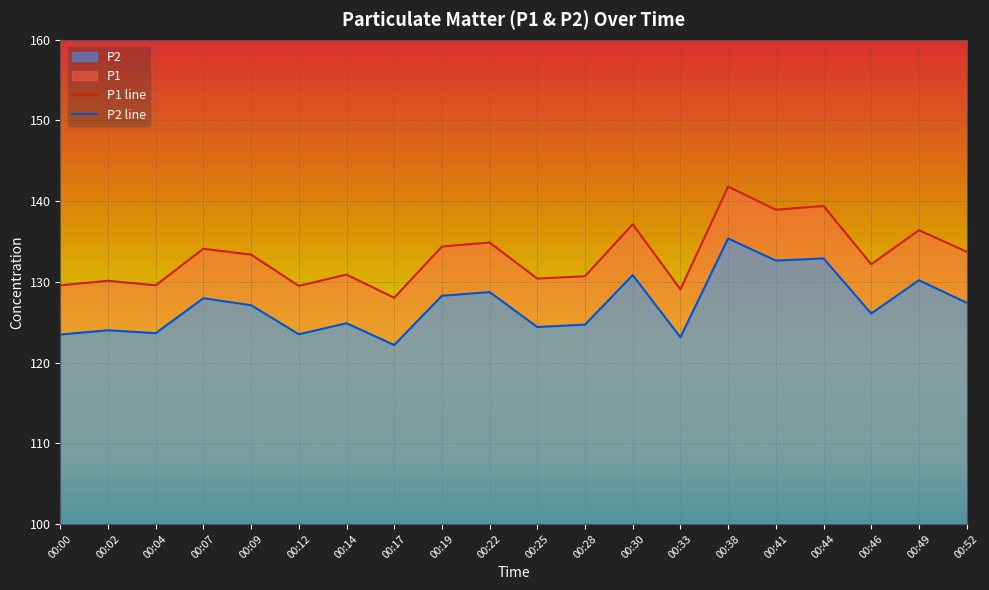

The P2 series shows 81.7 at 00:46. True or false?

False